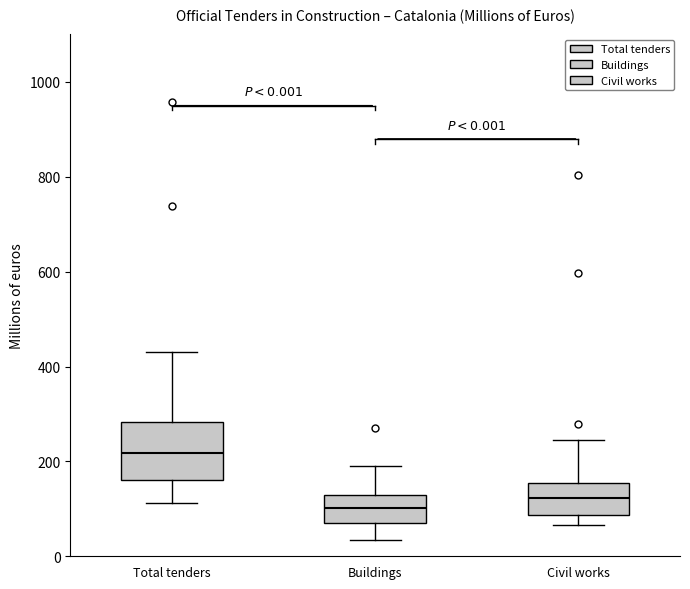

Which box's median line is the highest?

Total tenders